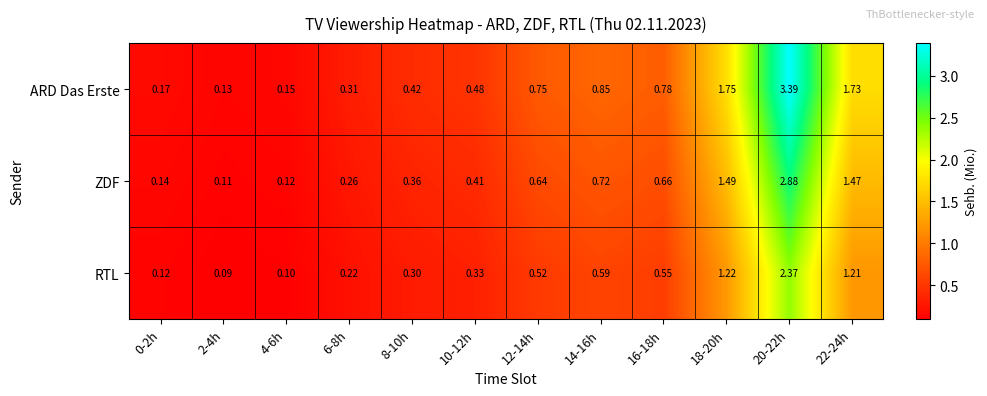

Which label corresponds to the largest value in the chart?

20-22h